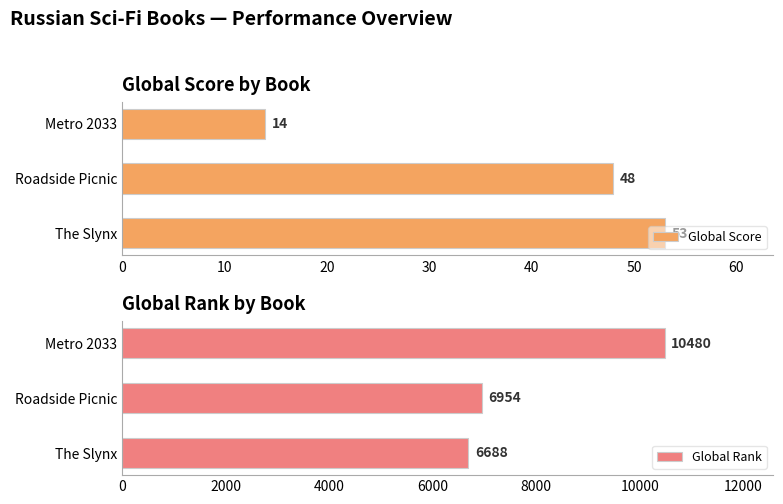

Reading right to left, list all the values displayed in this chart.

Global Score: 14	48	53
Global Rank: 10480	6954	6688